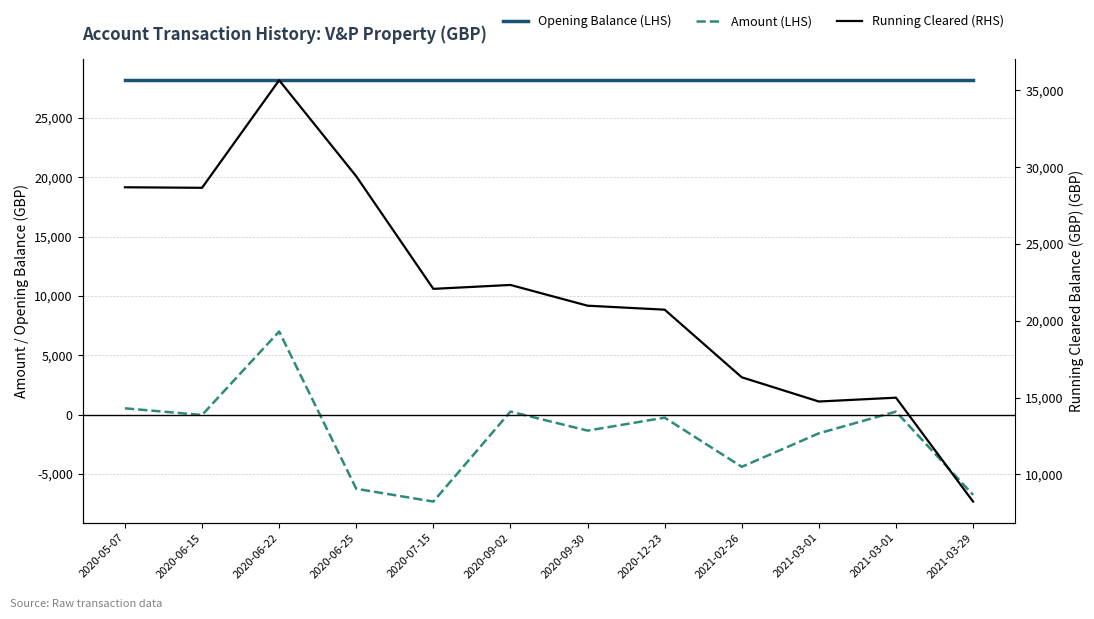

True or false: Opening Balance (LHS) and Amount (LHS) intersect in this chart.

False